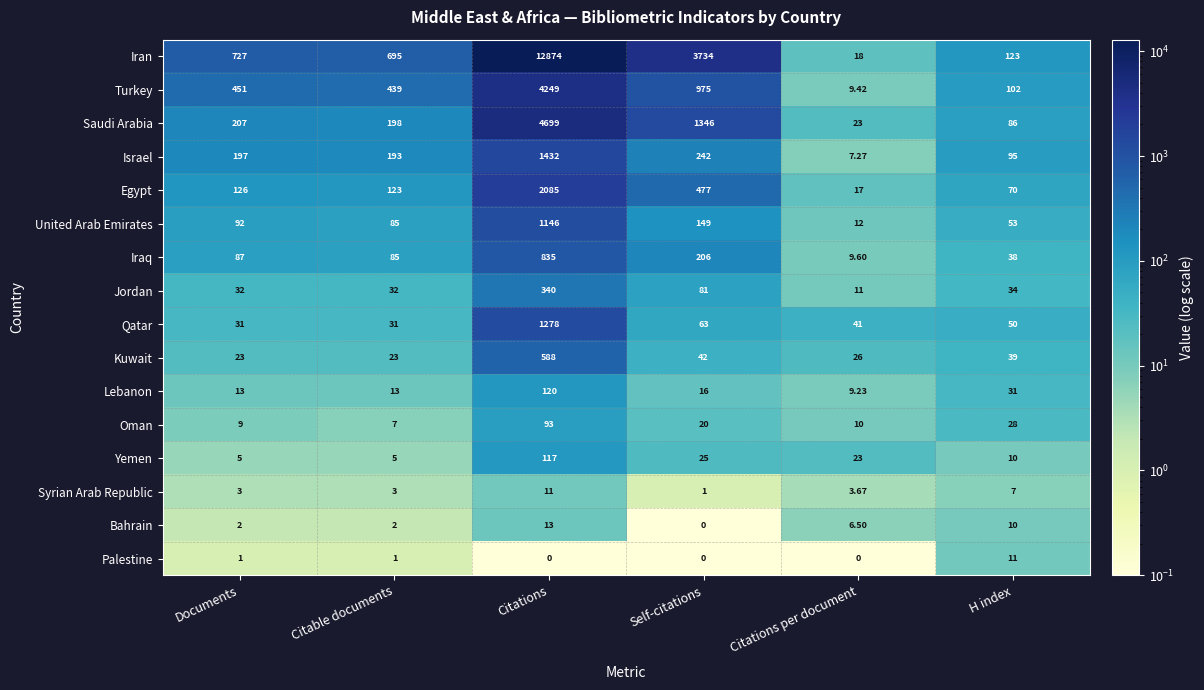

At which label is Qatar closest to 654?

Self-citations